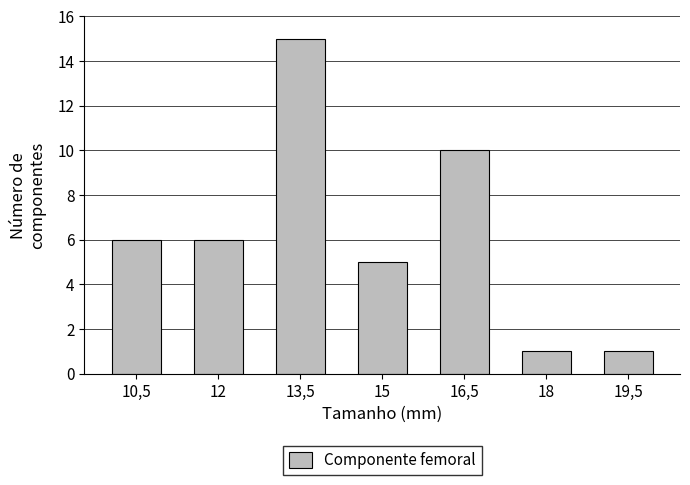

Reading left to right, transcribe all the data shown in this chart.

6	6	15	5	10	1	1